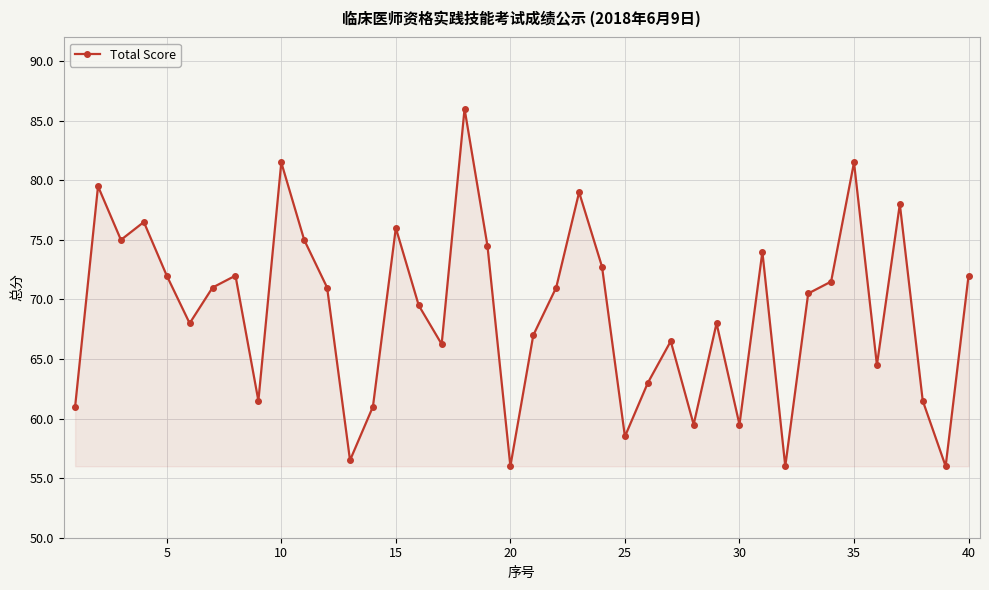

How many points are higher than both their immediate neighbors (excluding endpoints)?

12